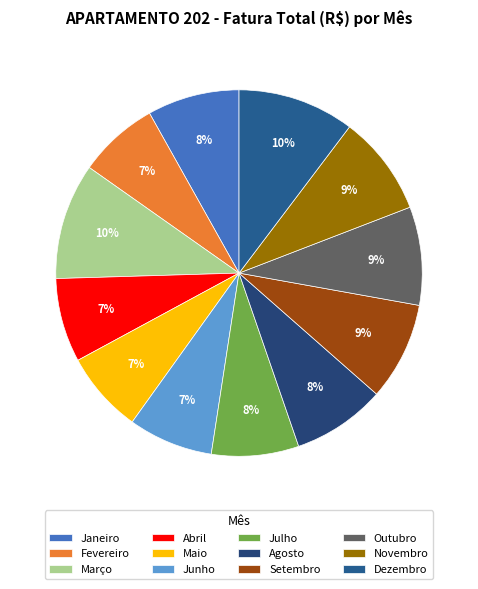

To the nearest percent, what is the combined percentage of Agosto and Maio?

15%